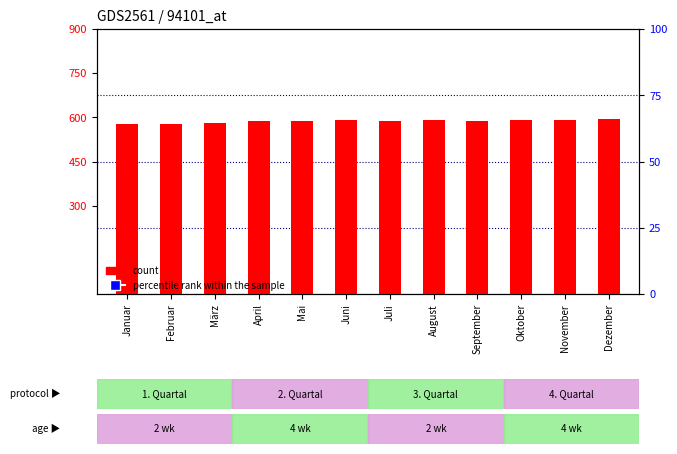

At which category is the sum across all series the highest?

Dezember